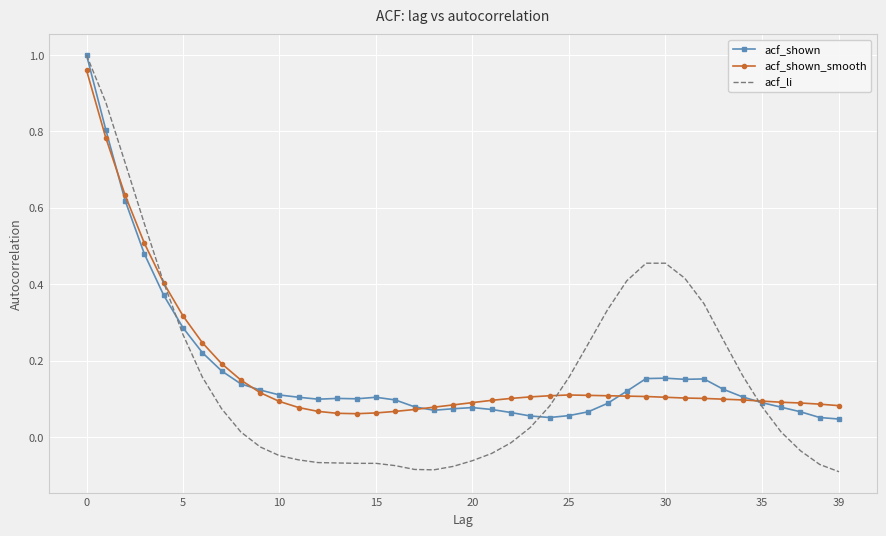

True or false: acf_li and acf_shown cross at least once.

True